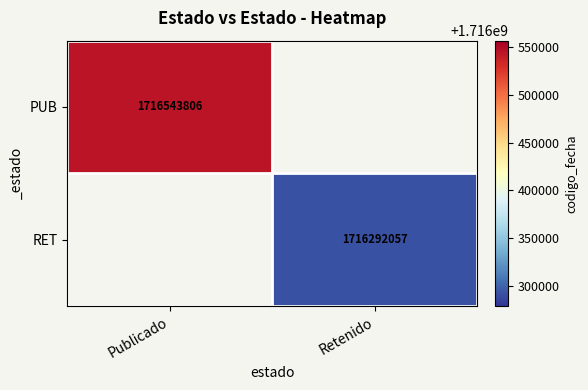

Is it true that RET equals 1091521674 at Retenido?

False